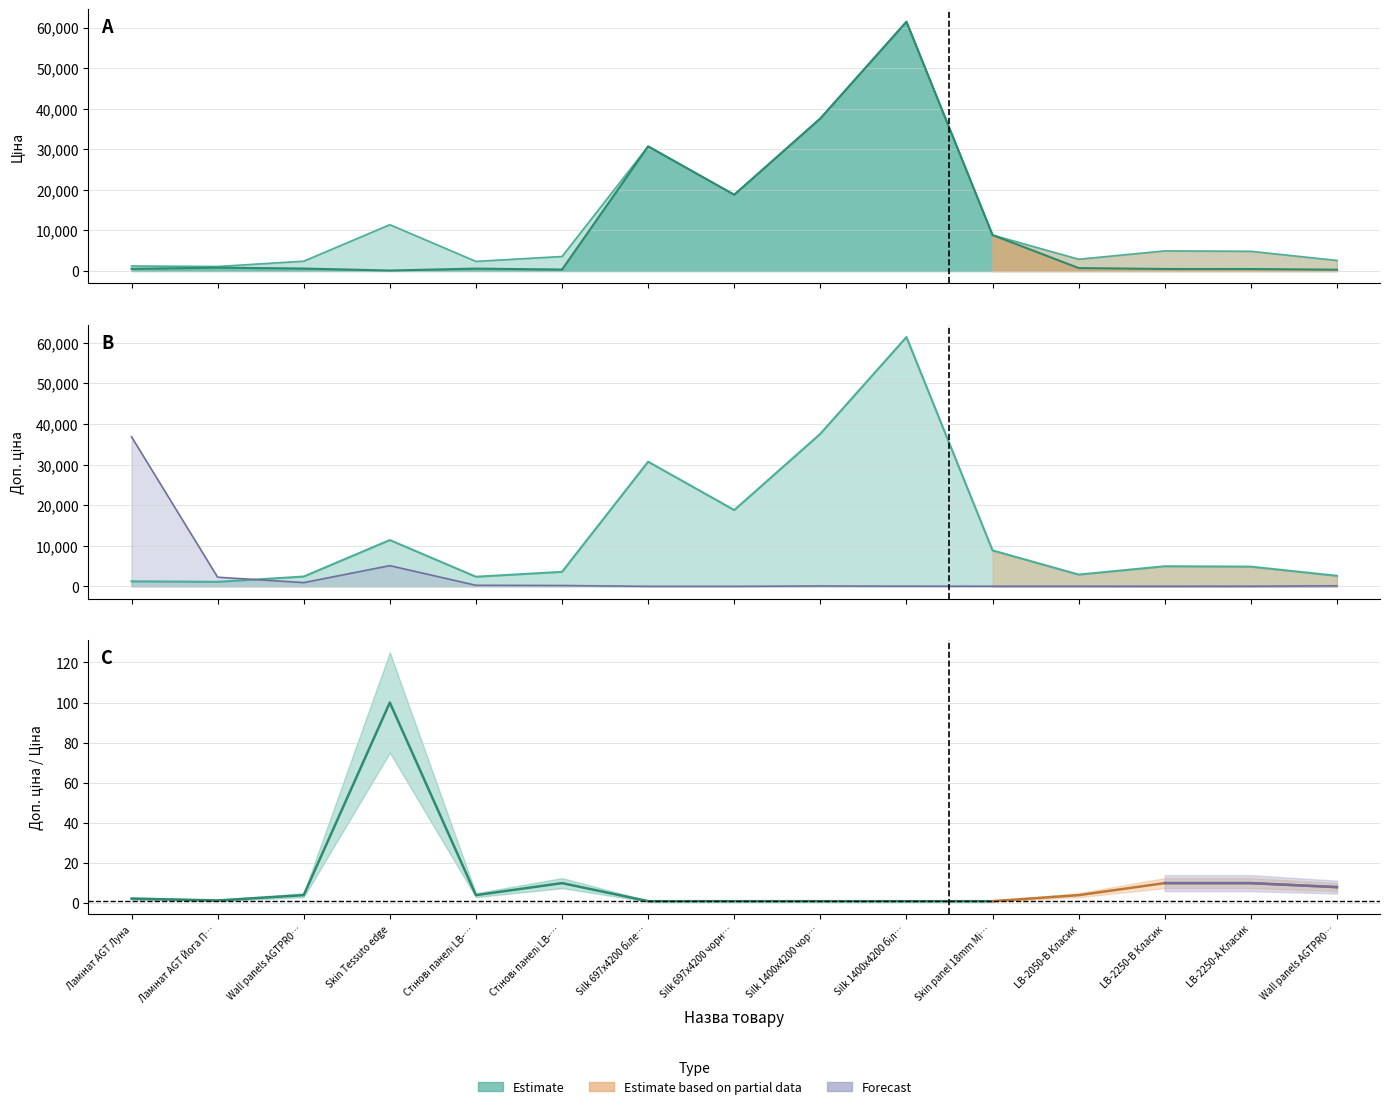

Count the number of categories in the chart.

15